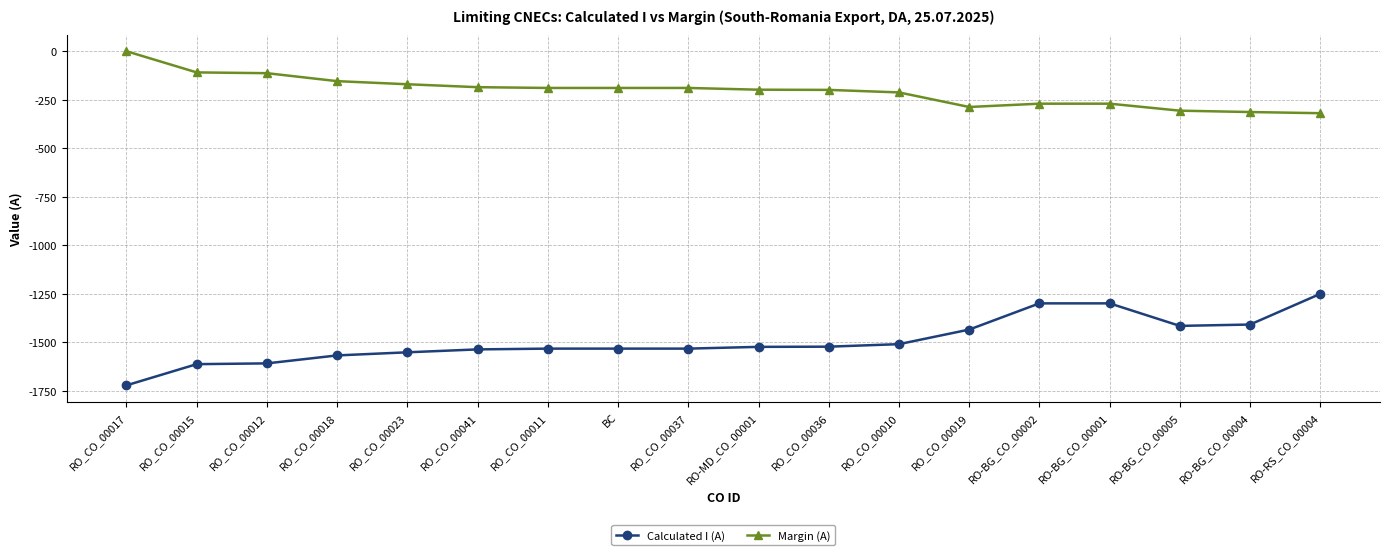

True or false: Margin (A) and Calculated I (A) cross at least once.

False